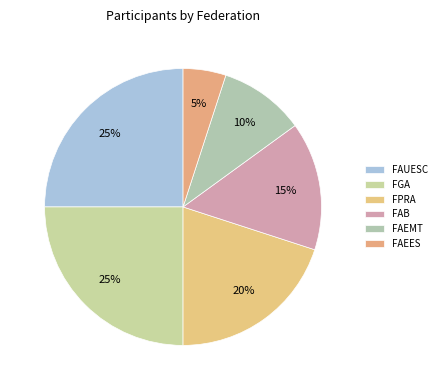

What is the smallest slice in the pie chart?

FAEES